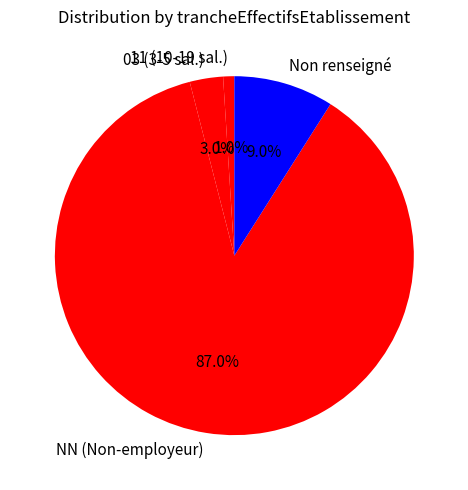

To the nearest percent, what is the average slice percentage?

25%